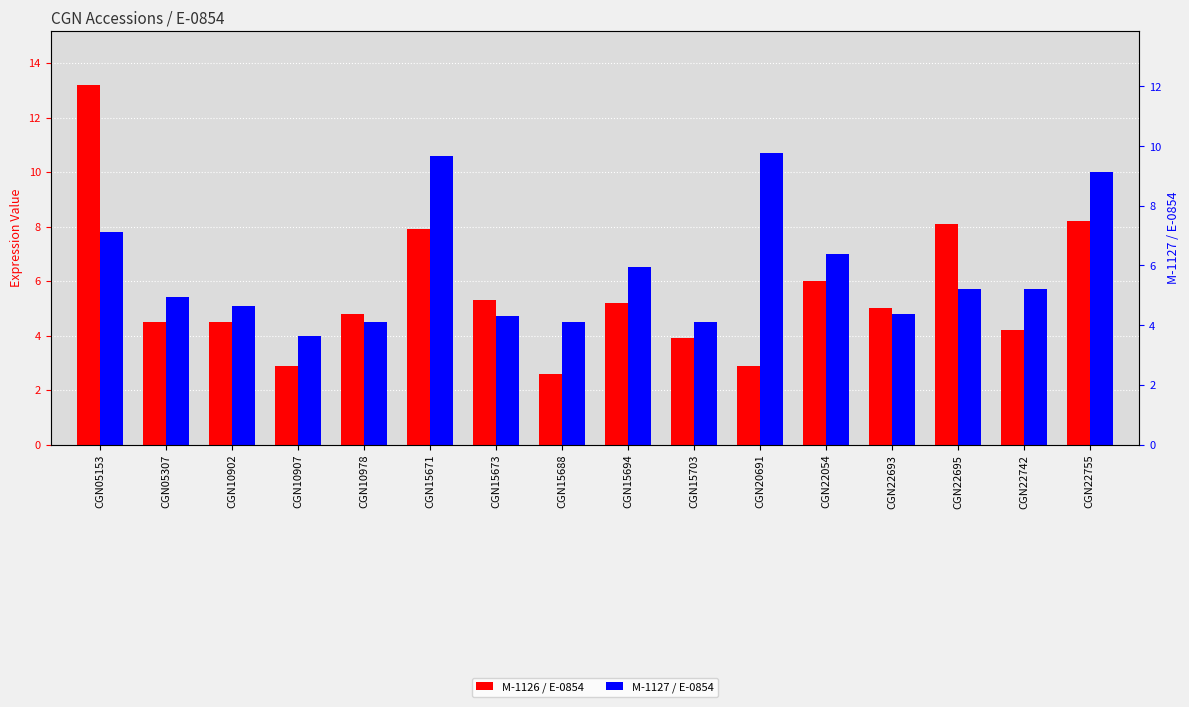

Rank the categories by M-1126 / E-0854 value from highest to lowest.

CGN05153, CGN22755, CGN22695, CGN15671, CGN22054, CGN15673, CGN15694, CGN22693, CGN10978, CGN05307, CGN10902, CGN22742, CGN15703, CGN10907, CGN20691, CGN15688